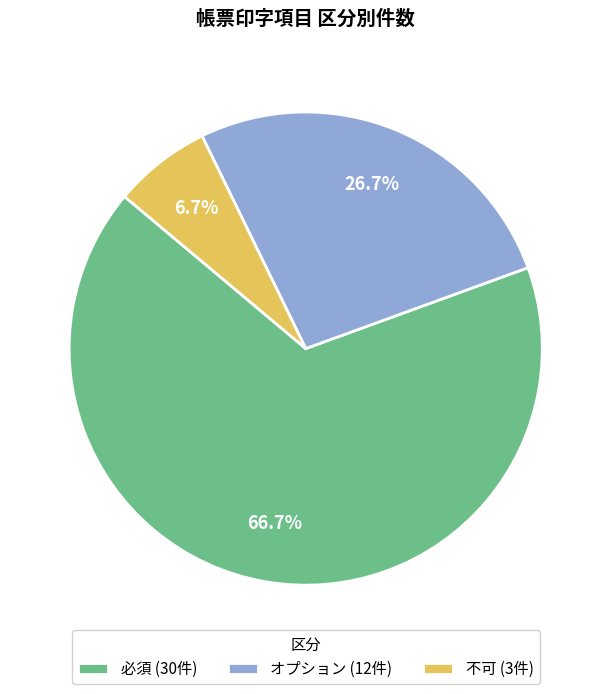

To the nearest percent, what is the average slice percentage?

33%